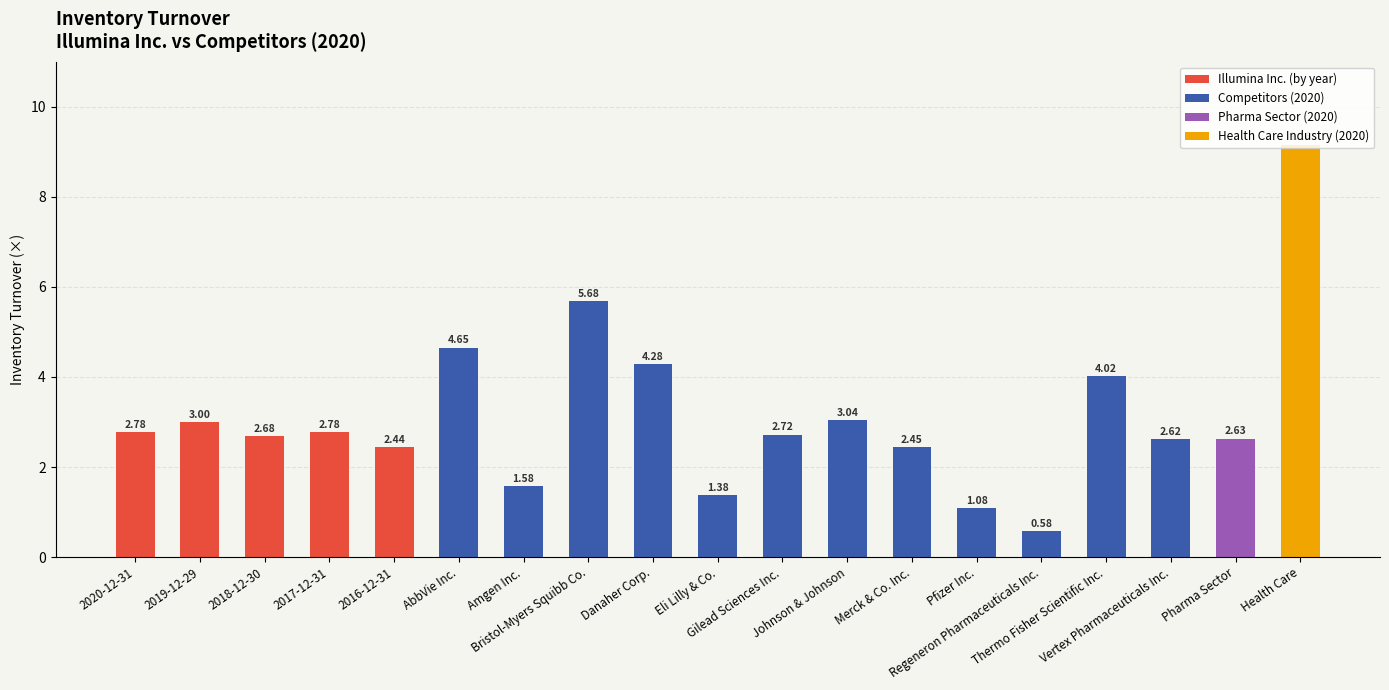

Approximately how many times larger is the value at 2018-12-30 compared to 2019-12-29?

0.9